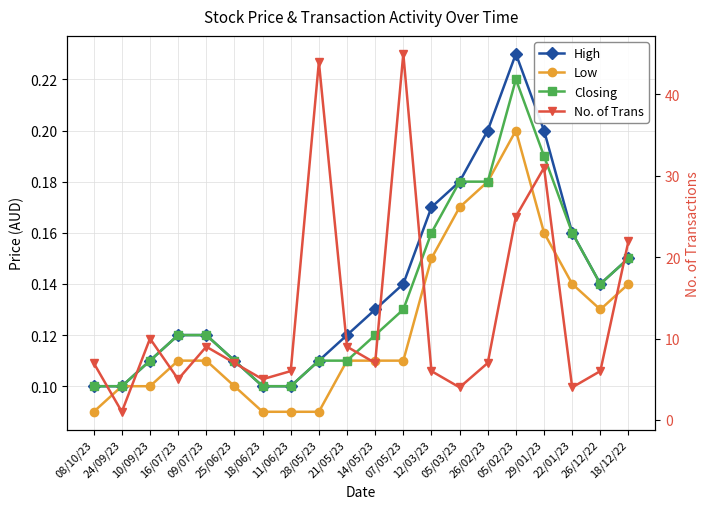

What is the sum of all Low values?

2.5